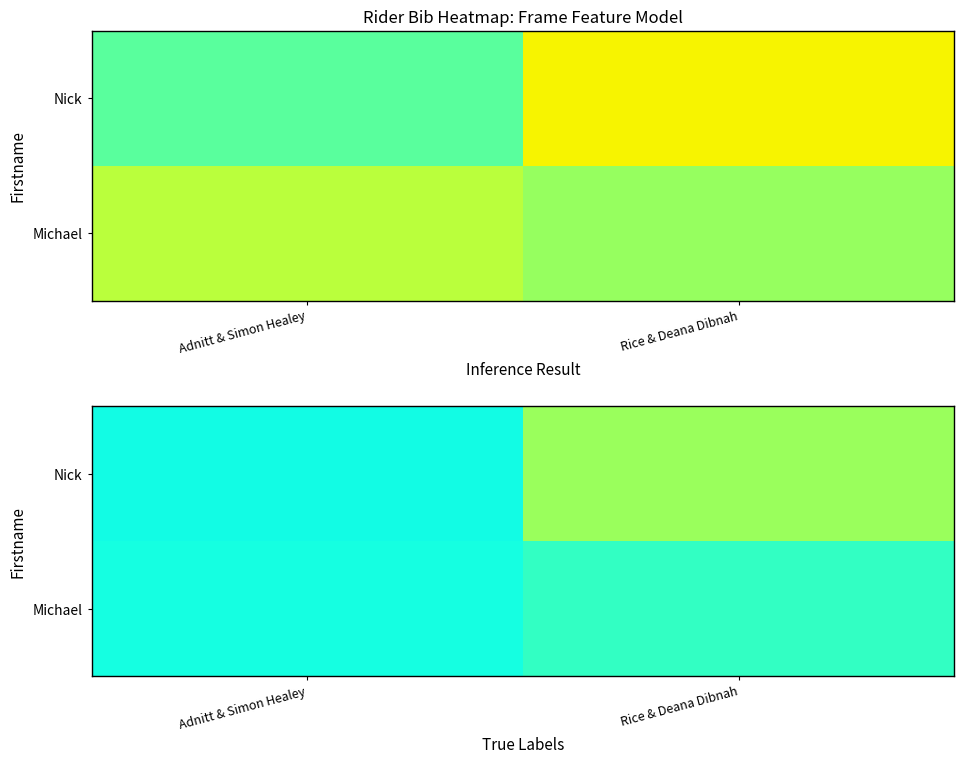

The Nick series shows 0.1 at Adnitt & Simon Healey. True or false?

False